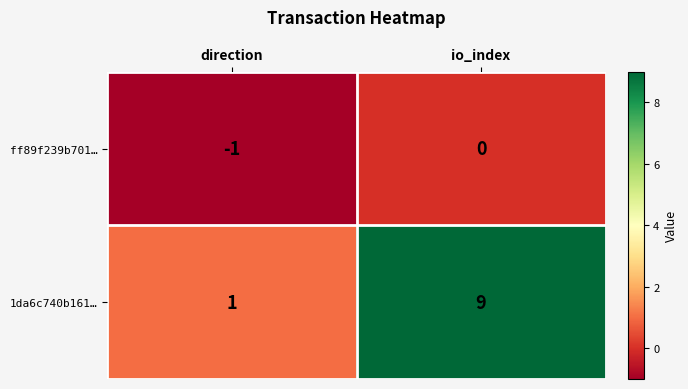

What is the total value across all series at io_index?

9